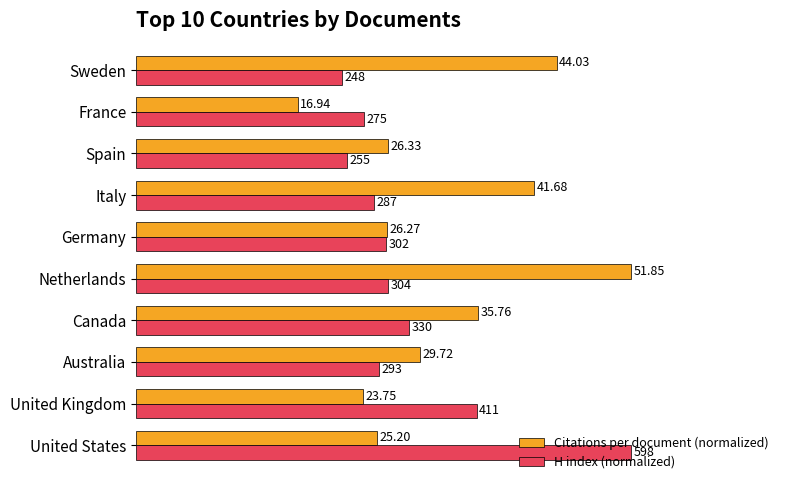

What are all the series names shown in the legend?

Citations per document (normalized), H index (normalized)